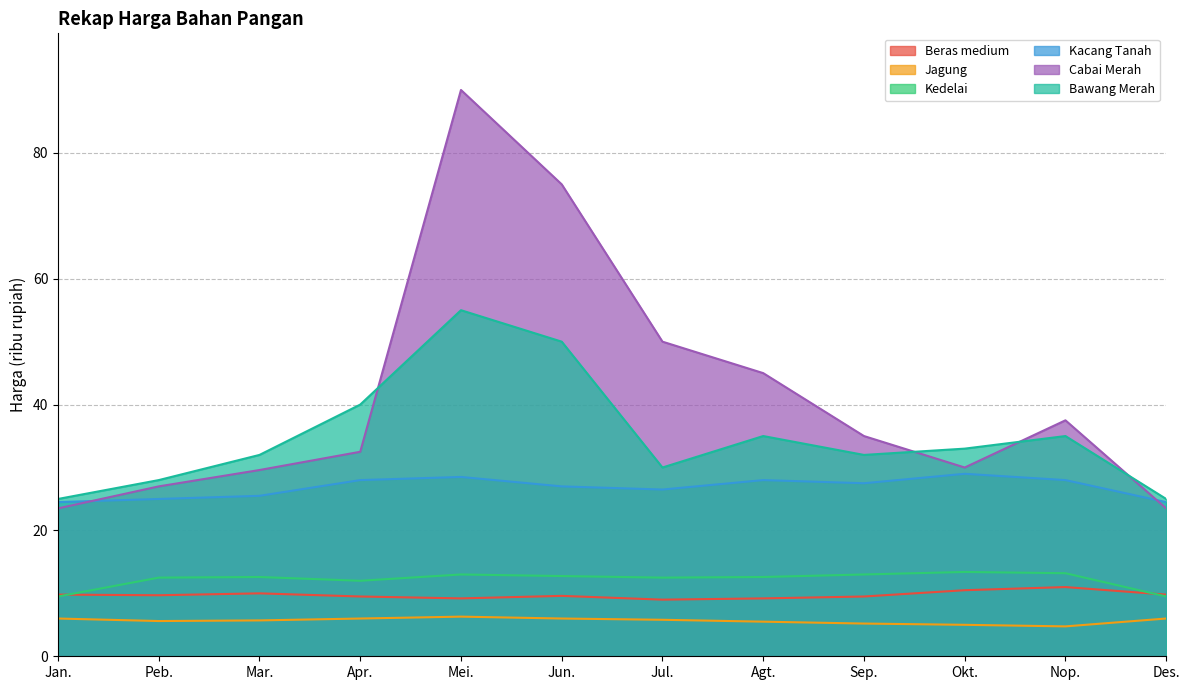

True or false: Bawang Merah has more than 0 points higher than both neighbors.

True